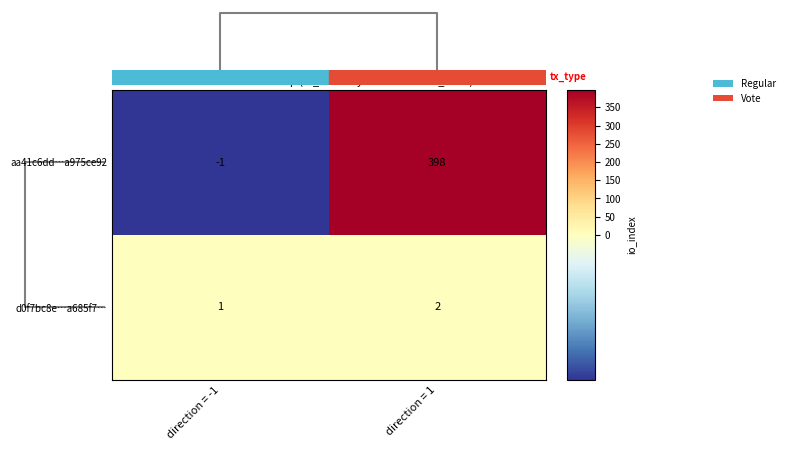

List the series in order of their overall mean, highest first.

aa41c6dd…a975ce92, d0f7bc8e…a685f7…